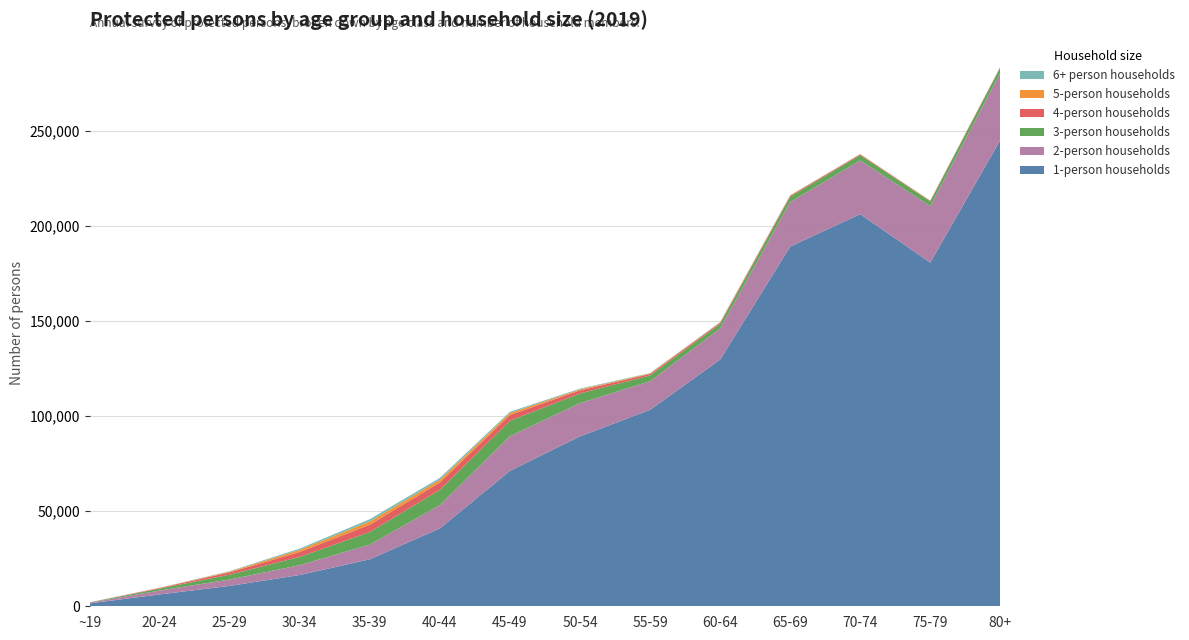

Reading right to left, list all the values displayed in this chart.

1-person households: 245391	180869	206395	189307	129831	103372	89448	71294	41015	24753	16462	10735	6237	1521
2-person households: 35362	29746	28269	23450	16375	15039	17484	18253	12288	7693	5194	3353	2057	376
3-person households: 2805	2493	2787	2782	2385	3070	5093	8097	8012	6644	4346	2559	1042	134
4-person households: 294	320	418	548	650	793	1599	3035	3864	3872	2599	1211	306	34
5-person households: 47	60	105	141	170	295	533	1049	1422	1700	1115	418	75	9
6+ person households: 14	29	50	94	116	172	379	633	995	1191	667	215	22	6